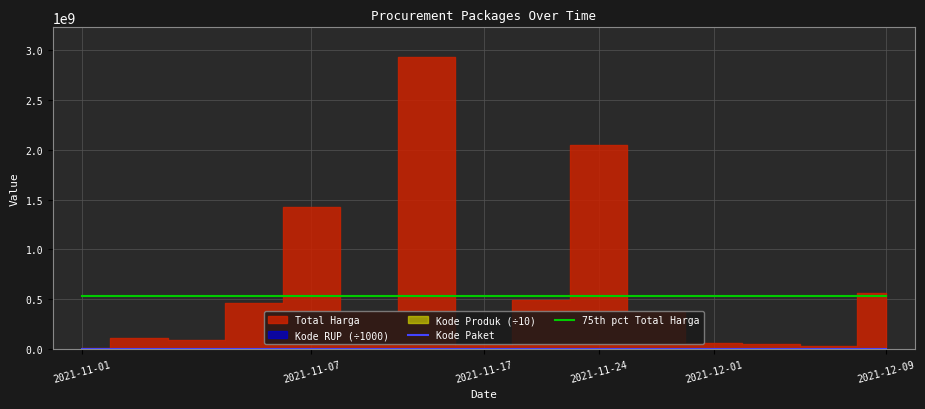

What position from the left is 2021-12-09?

15